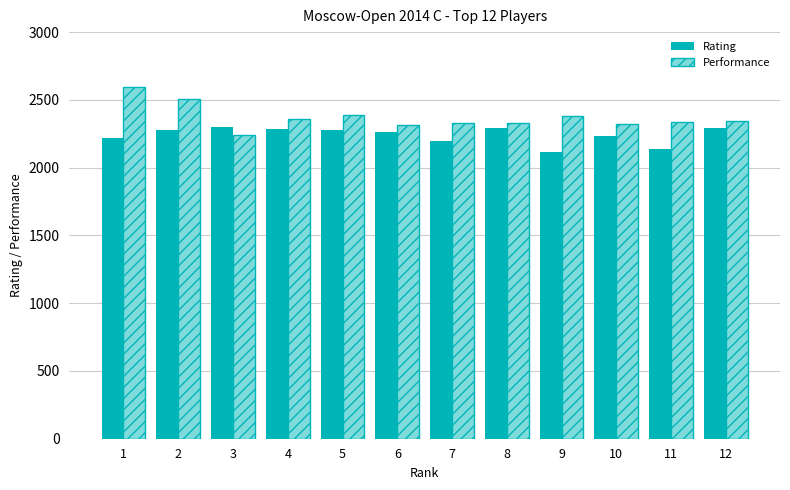

What is the spread (max minus min) of values at 10?

93